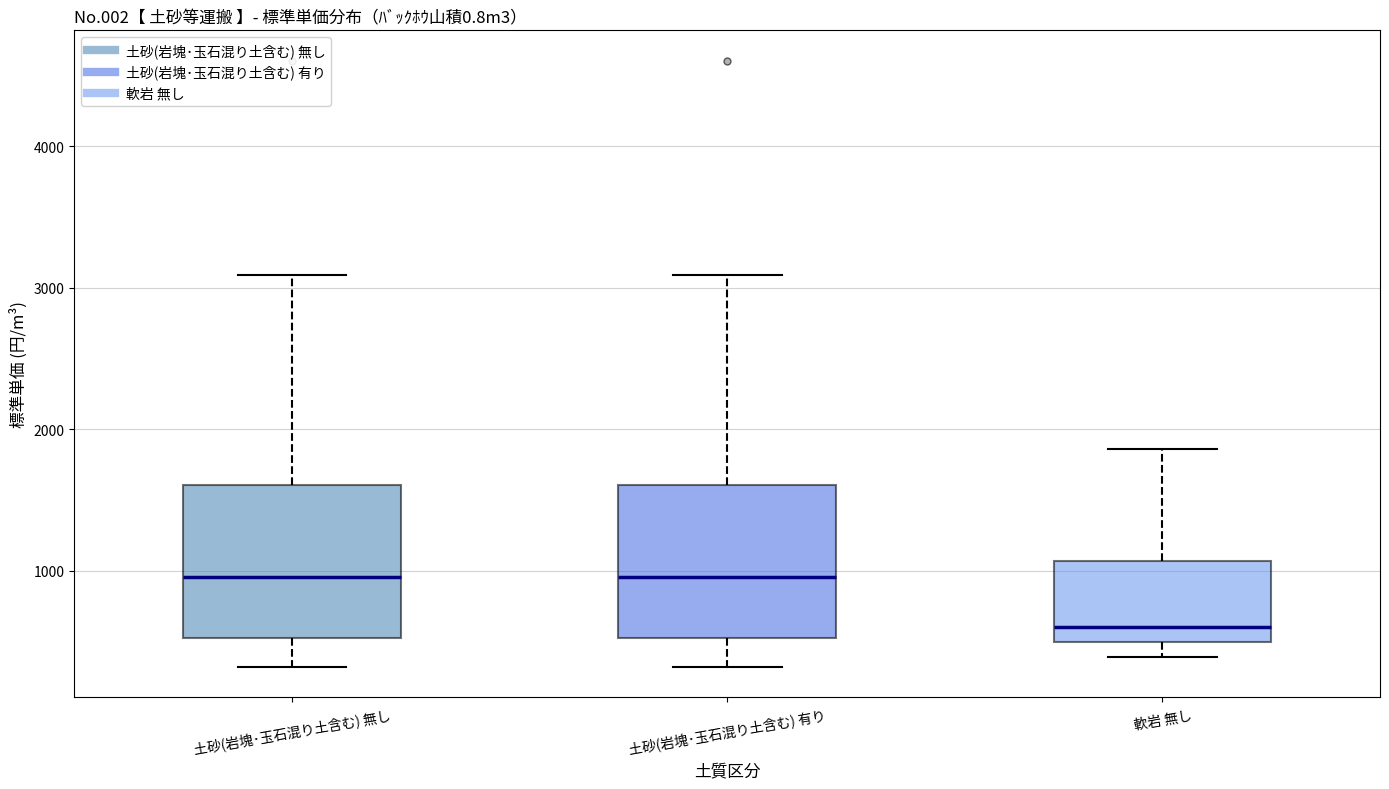

Where does the upper whisker of the box for 土砂(岩塊･玉石混り土含む) 有り end on the y-axis? The values are not printed on the chart, so give them approximately, as read against the axis.

3100